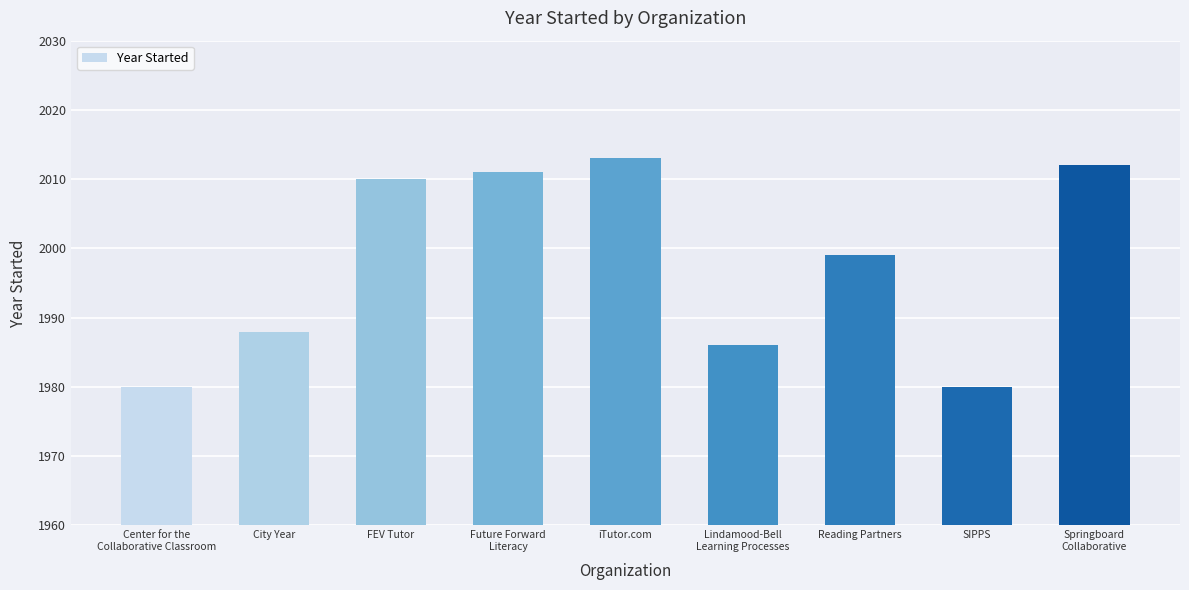

Reading left to right, list all the values displayed in this chart.

1980	1988	2010	2011	2013	1986	1999	1980	2012